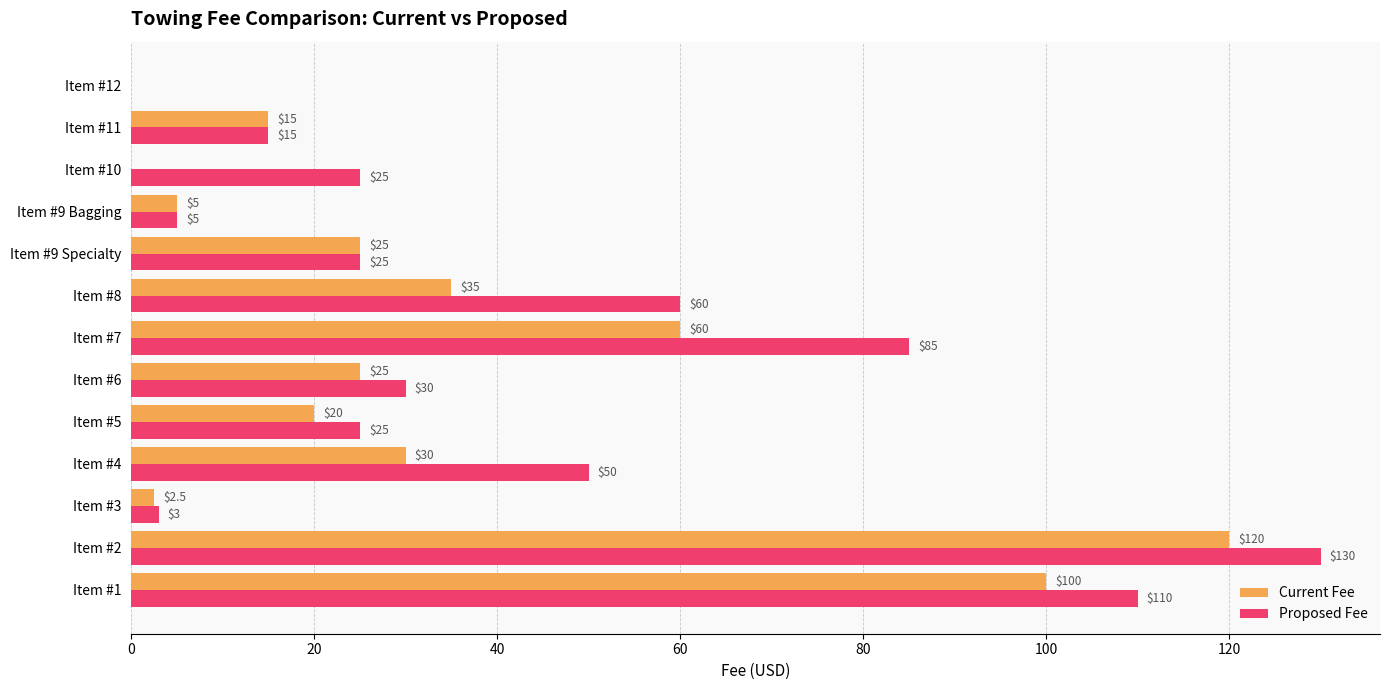

Which series has the largest total across all categories?

Proposed Fee